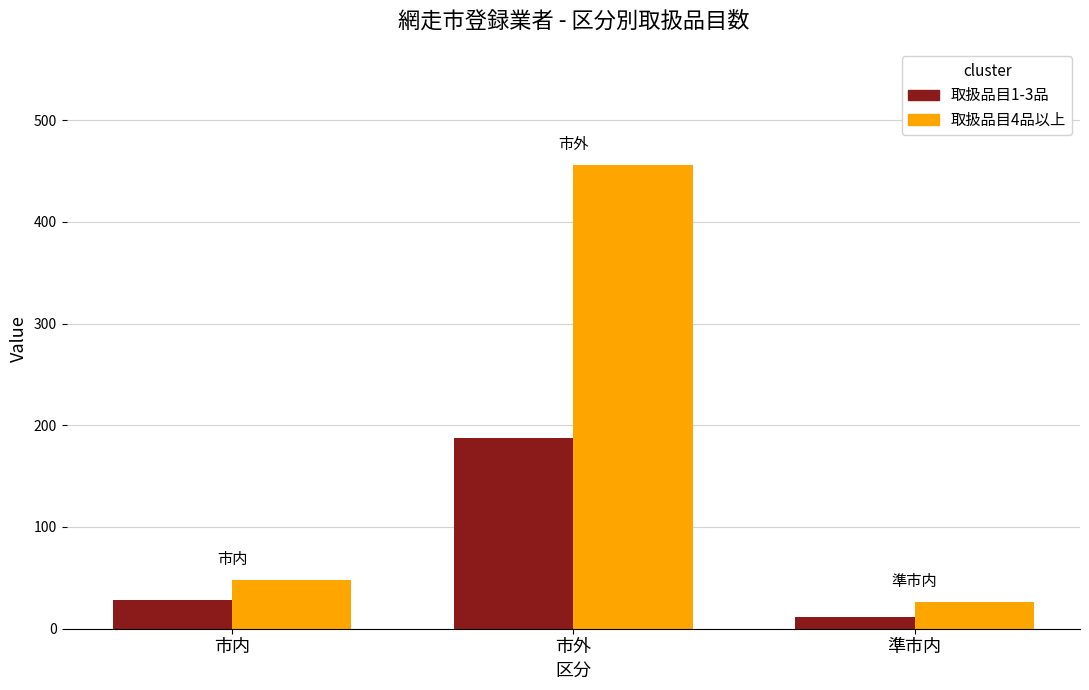

List the series in order of their overall mean, highest first.

取扱品目4品以上, 取扱品目1-3品